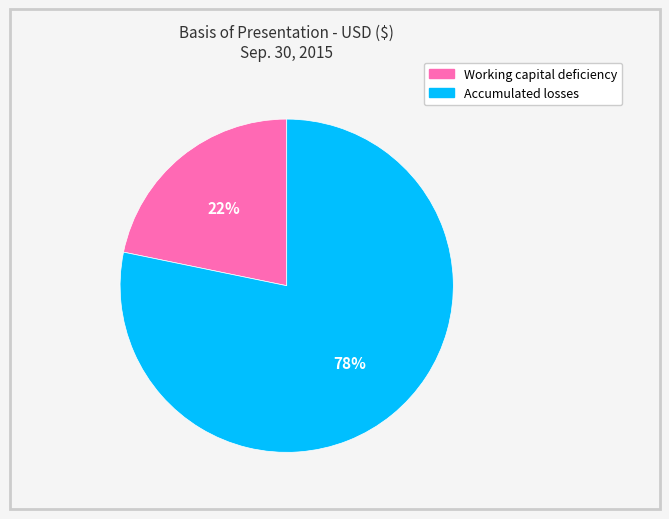

Is it true that Accumulated losses is 92% of the pie?

False